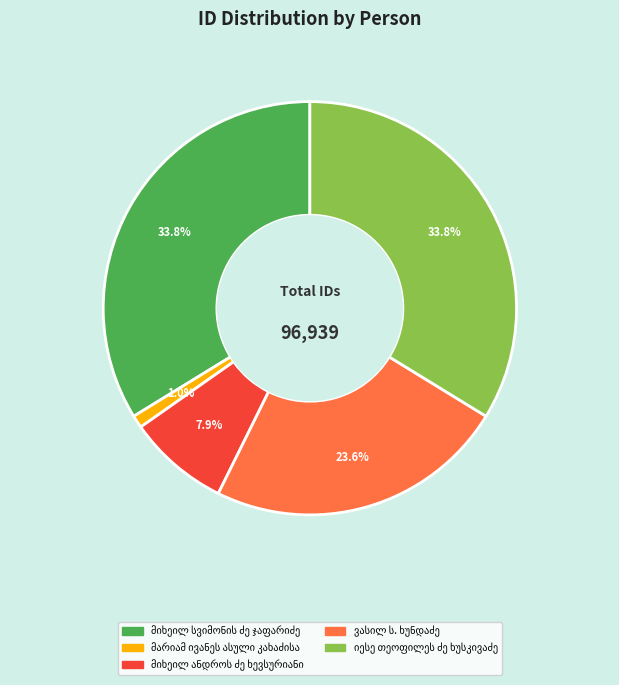

Does any single category account for the majority?

No